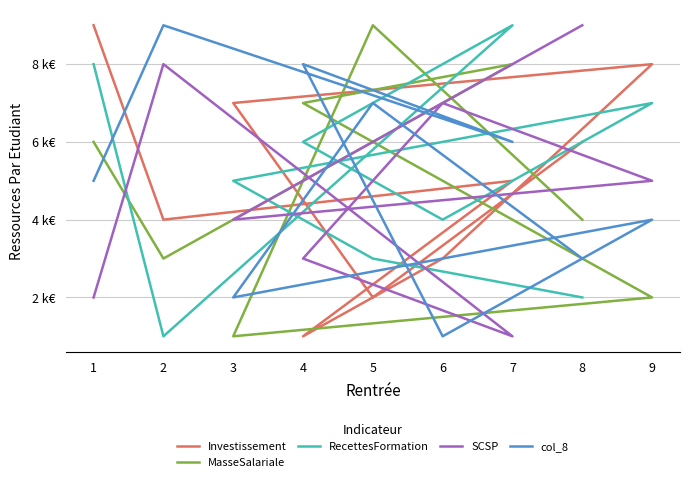

The value of RecettesFormation at 3 is 5. True or false?

True